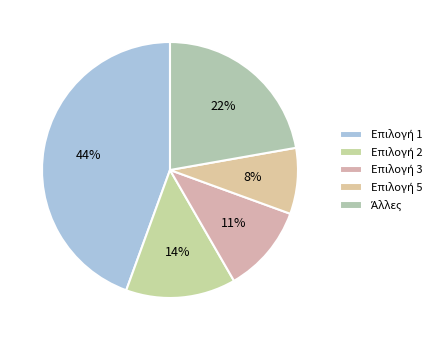

How many segments does this pie chart have?

5